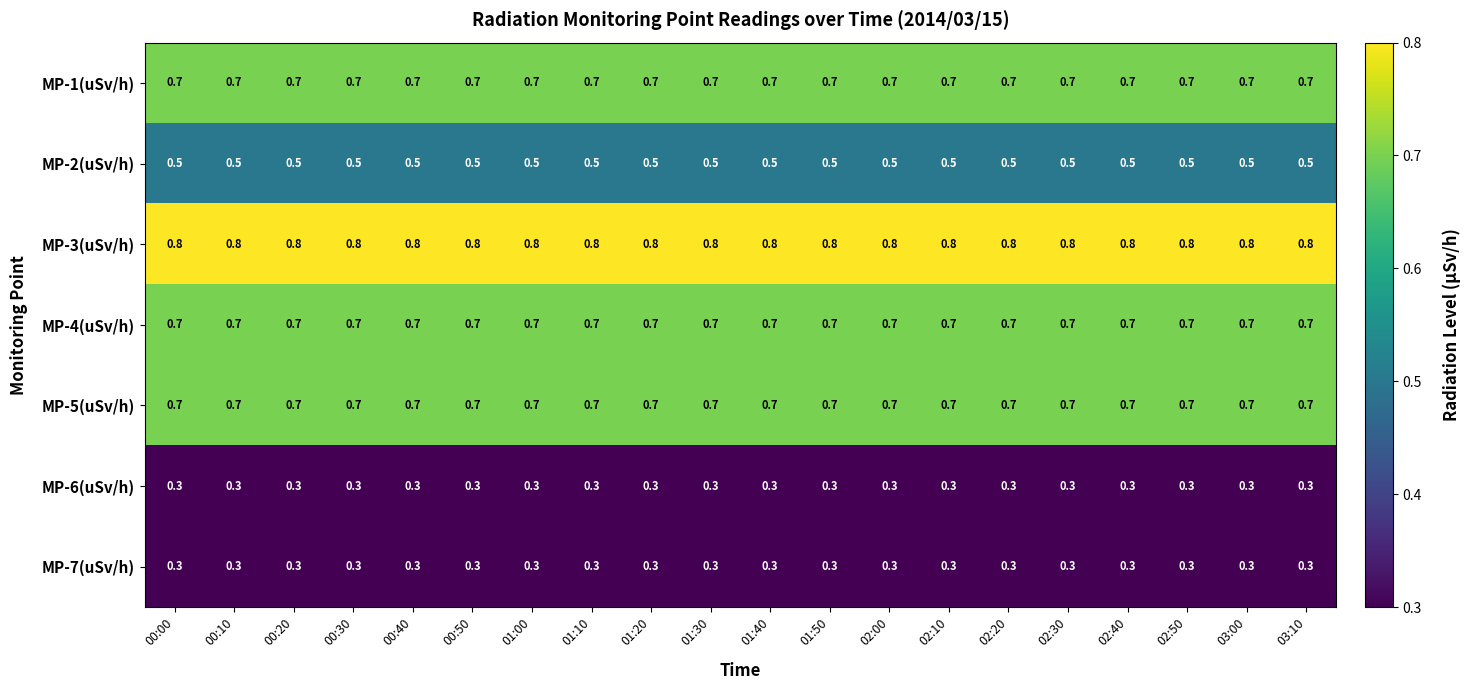

What is the approximate value of MP-7(uSv/h) at 01:30?

0.3